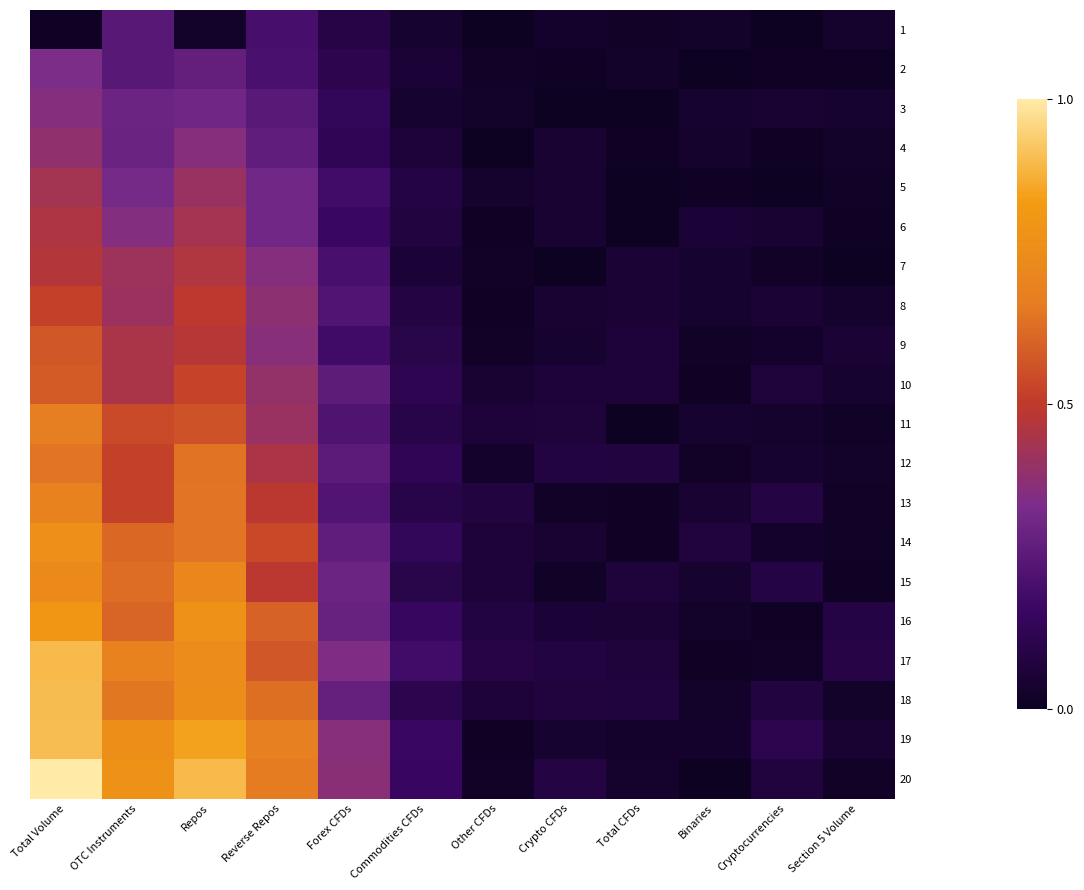

Which series has the largest range (max minus min)?

20